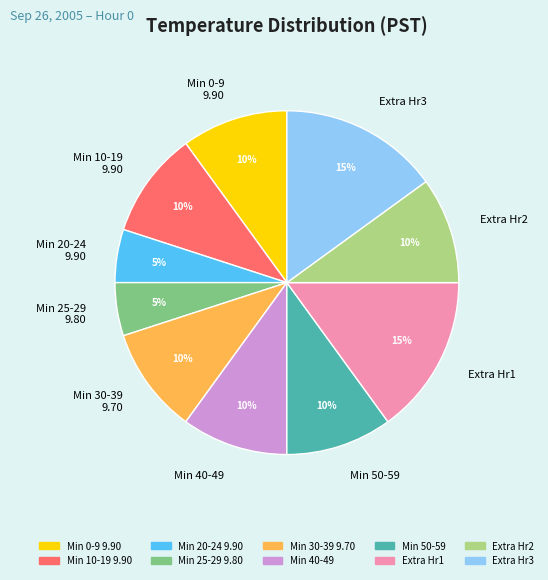

Do Min 25-29 9.80 and Extra Hr3 together represent more than half of the pie?

No